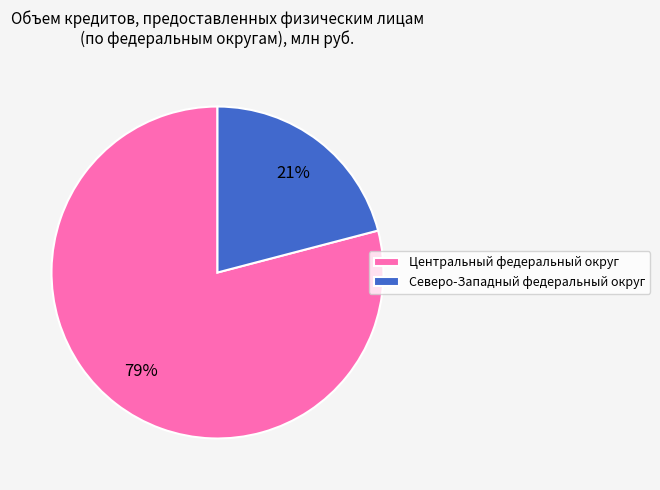

Which category accounts for the majority?

Центральный федеральный округ